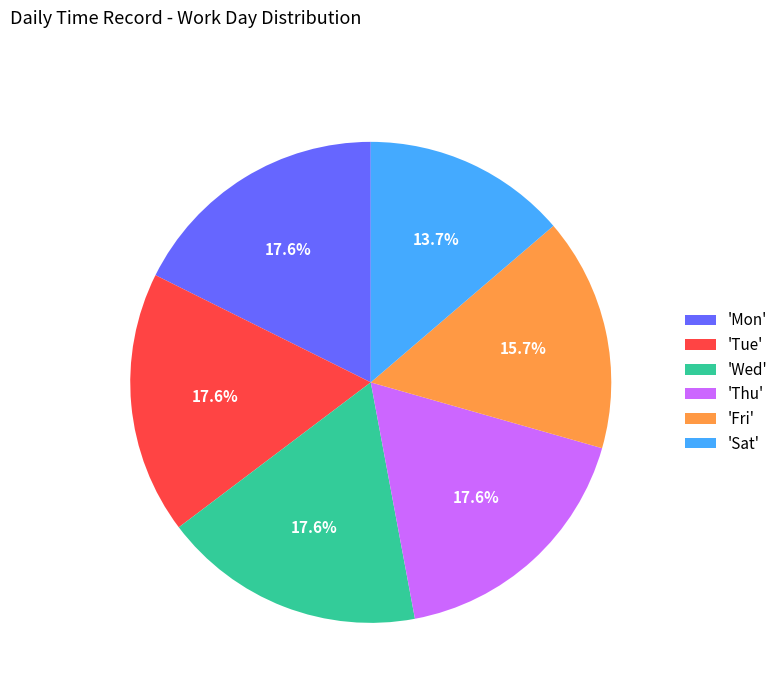

Is there any slice that represents more than half of the pie?

No